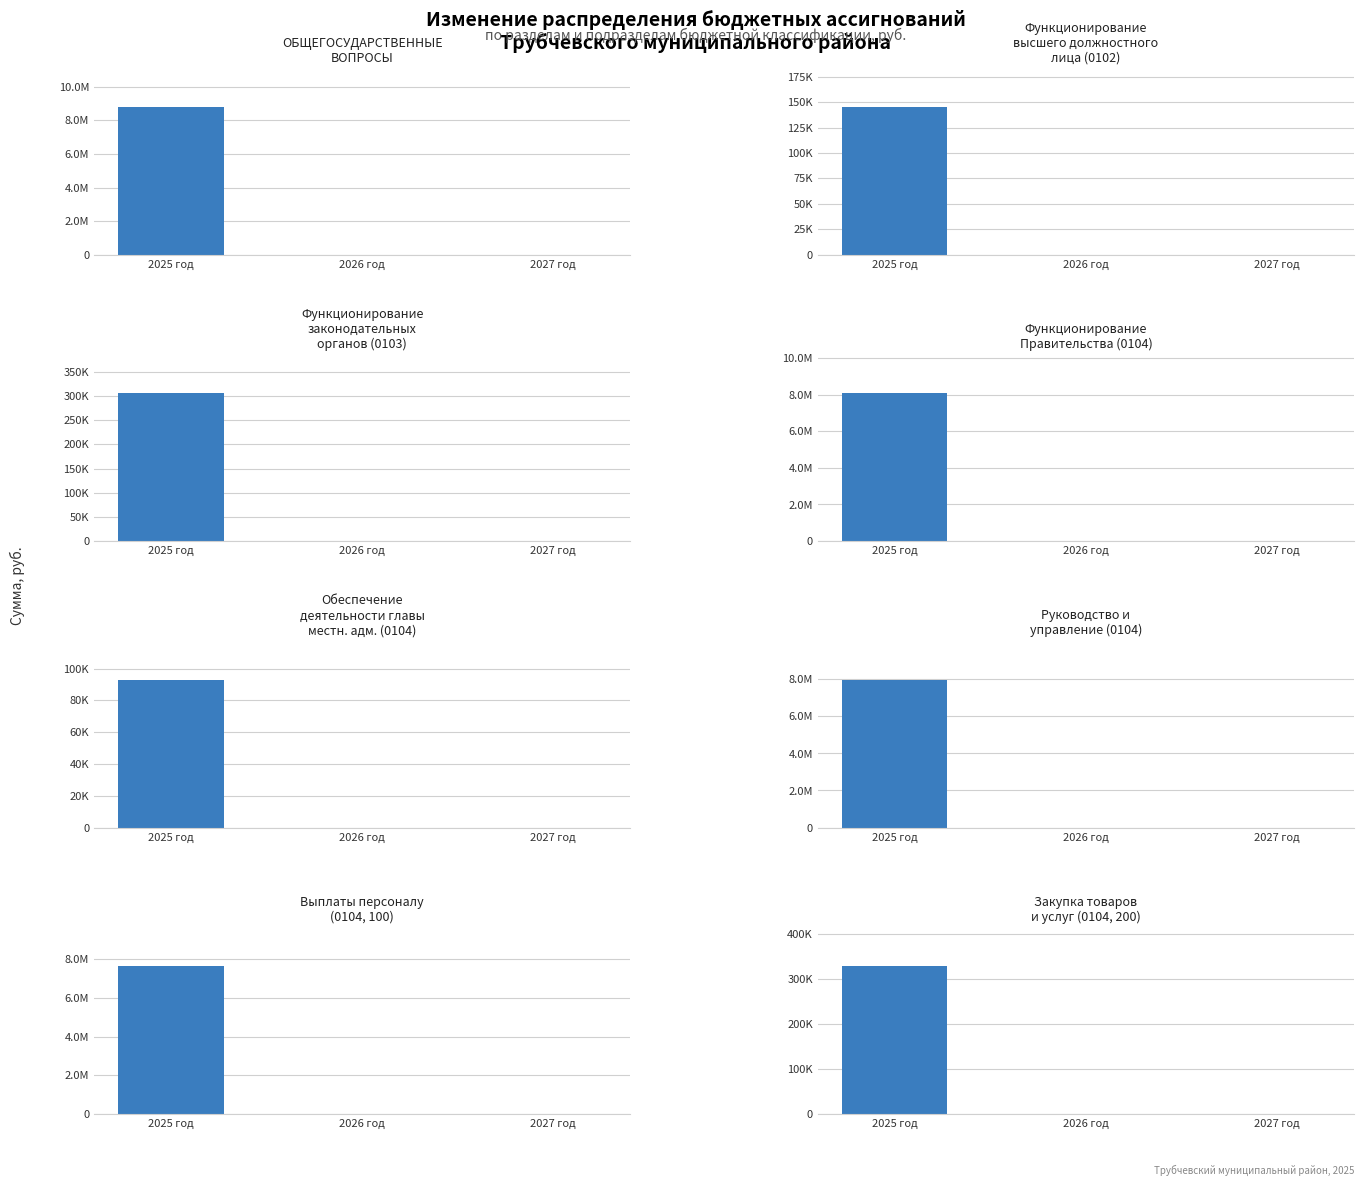

Is the value of Функционирование законодательных органов at 2027 год greater than the value of Функционирование Правительства at 2025 год?

No